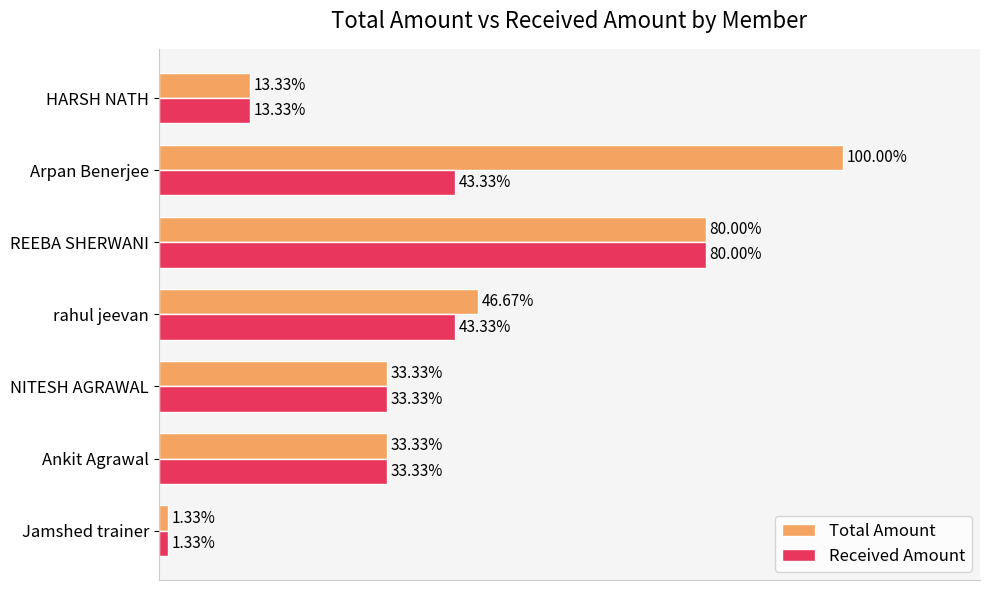

Which series has the widest spread of values?

Total Amount